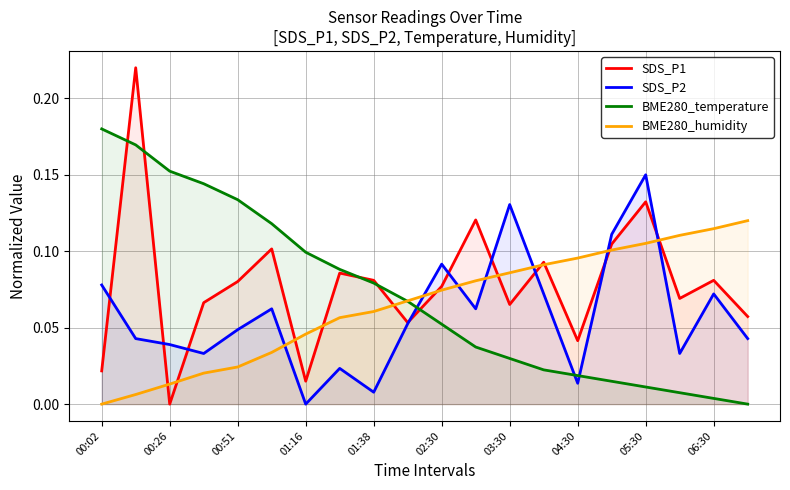

True or false: BME280_humidity has a value of 0.0 at 06:30.

False